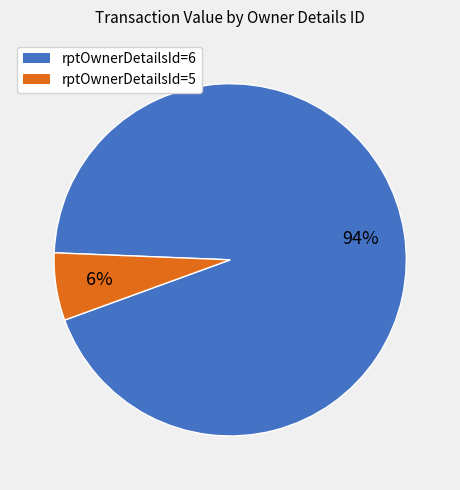

To the nearest percent, what is the average slice percentage?

50%